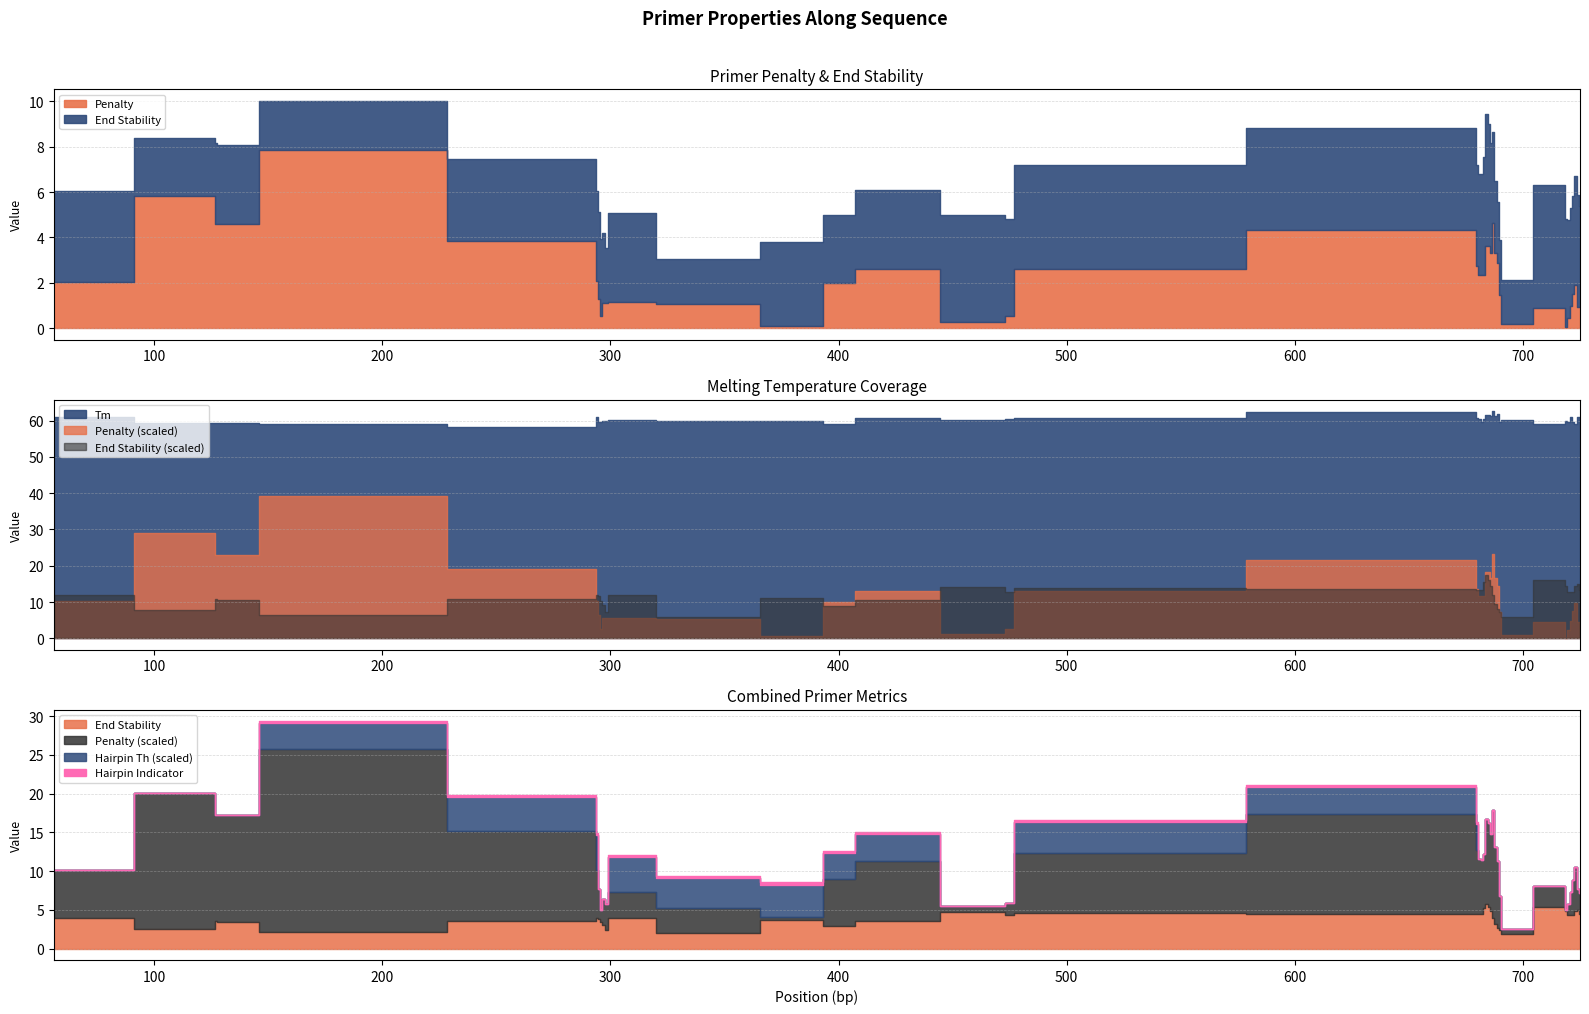

What is the average value of the End Stability series?

3.9